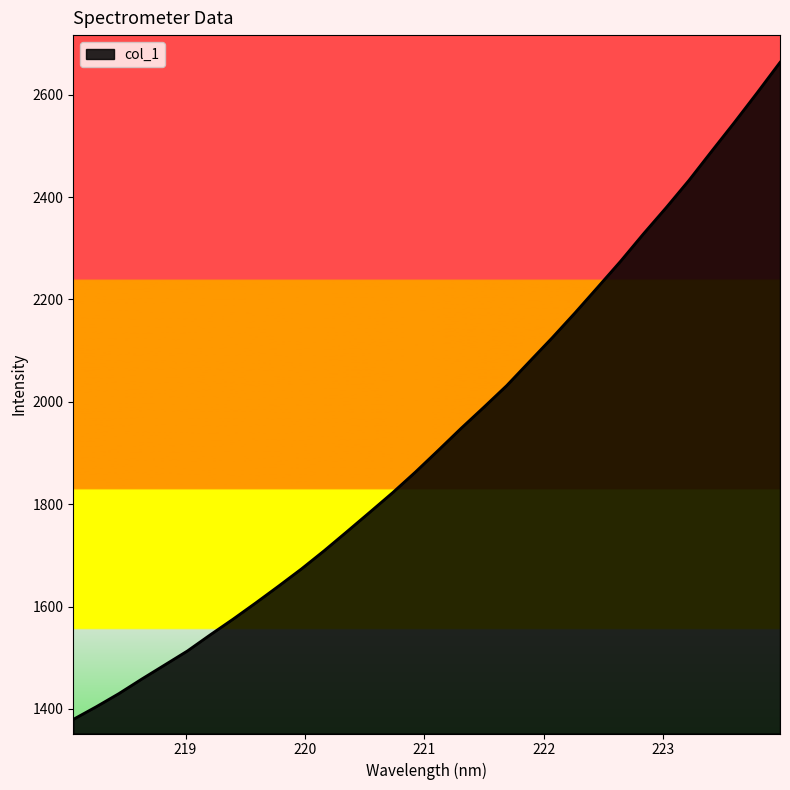

What is the greatest value displayed?

2663.2